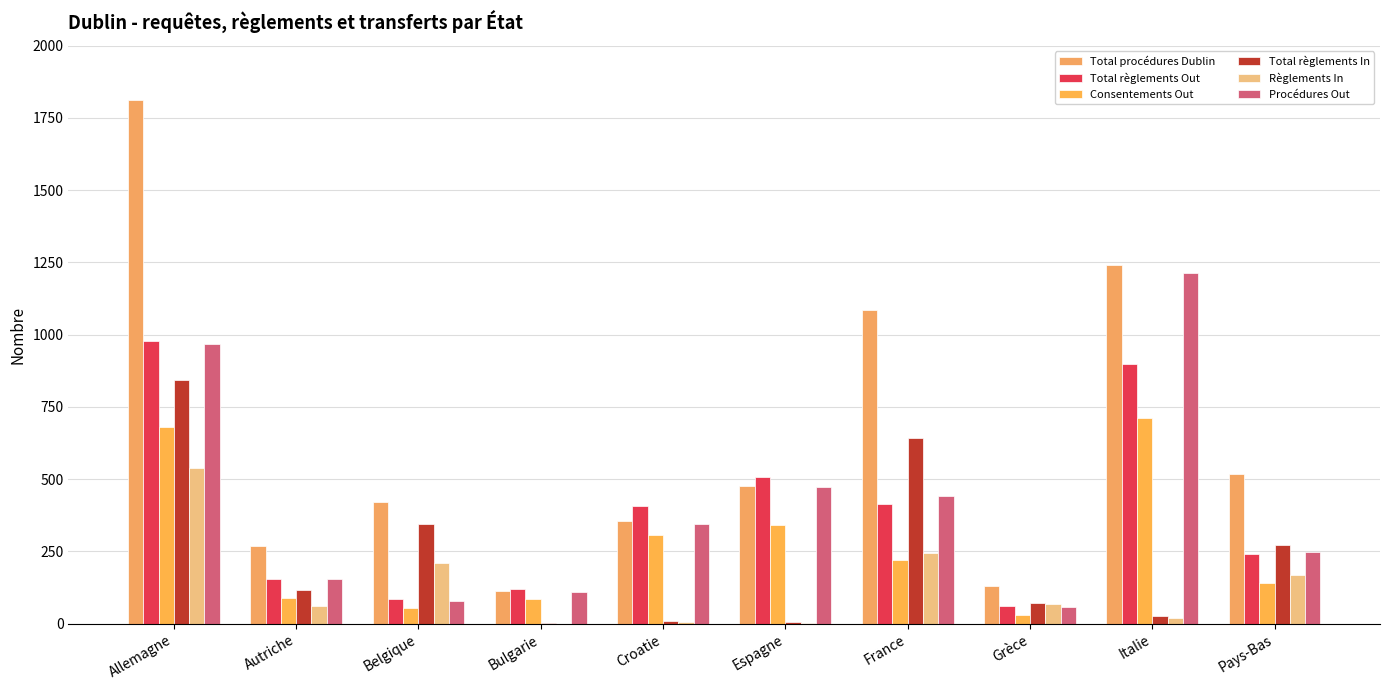

At which category is the sum across all series the highest?

Allemagne